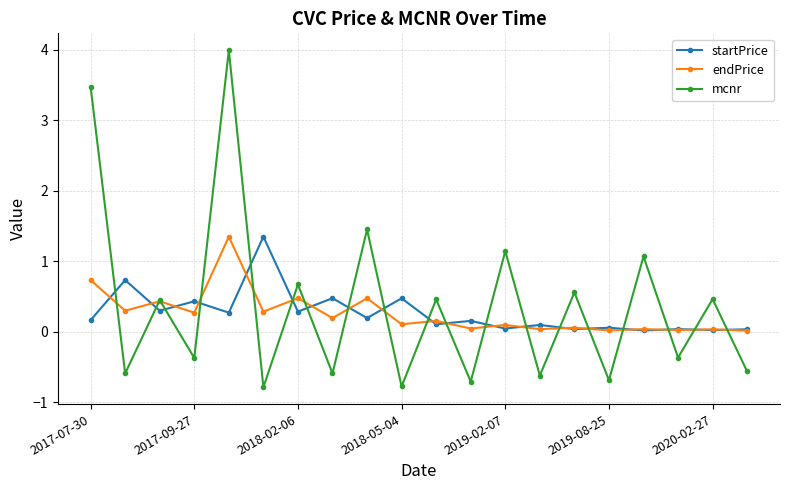

What is the difference between the second highest and second lowest values in the startPrice series?

0.7